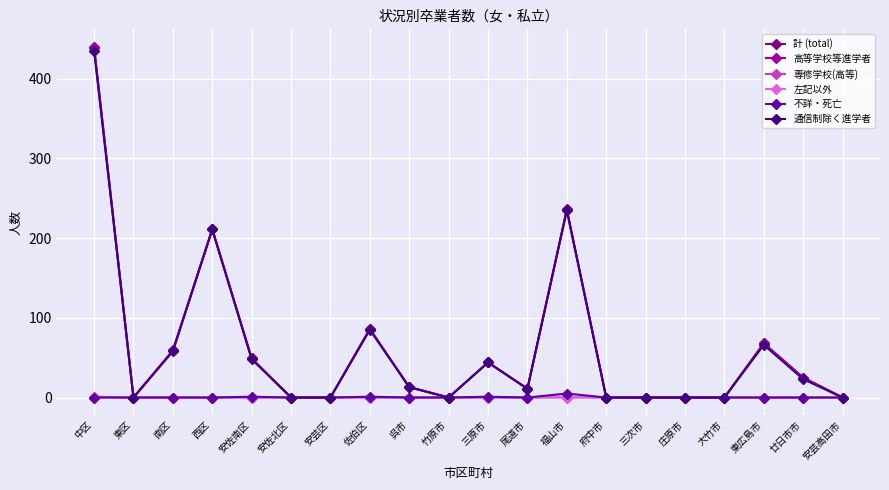

The value of 高等学校等進学者 at 尾道市 is 11. True or false?

True